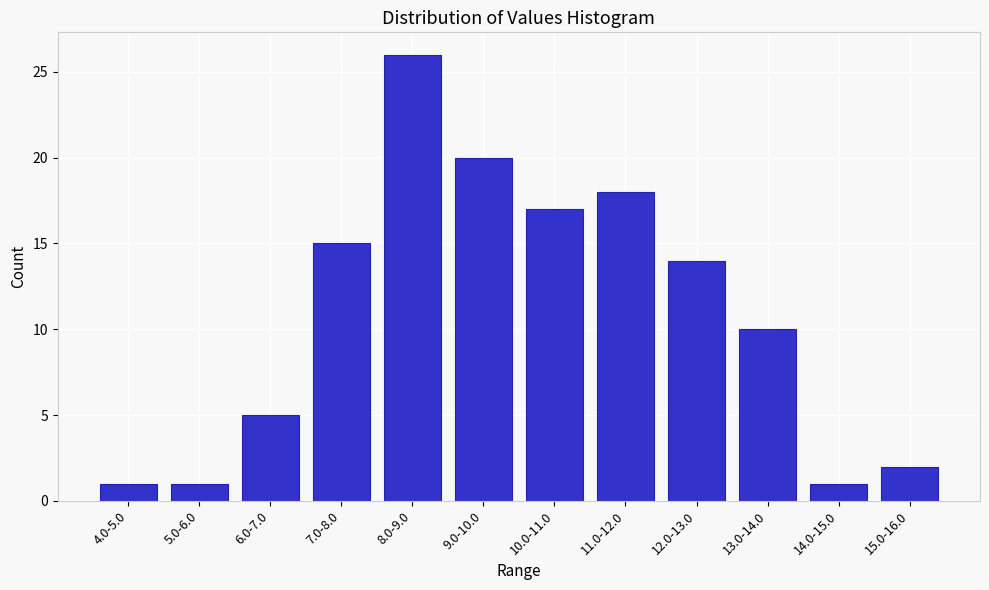

Reading left to right, transcribe all the data shown in this chart.

4.0-5.0=1	5.0-6.0=1	6.0-7.0=5	7.0-8.0=15	8.0-9.0=26	9.0-10.0=20	10.0-11.0=17	11.0-12.0=18	12.0-13.0=14	13.0-14.0=10	14.0-15.0=1	15.0-16.0=2